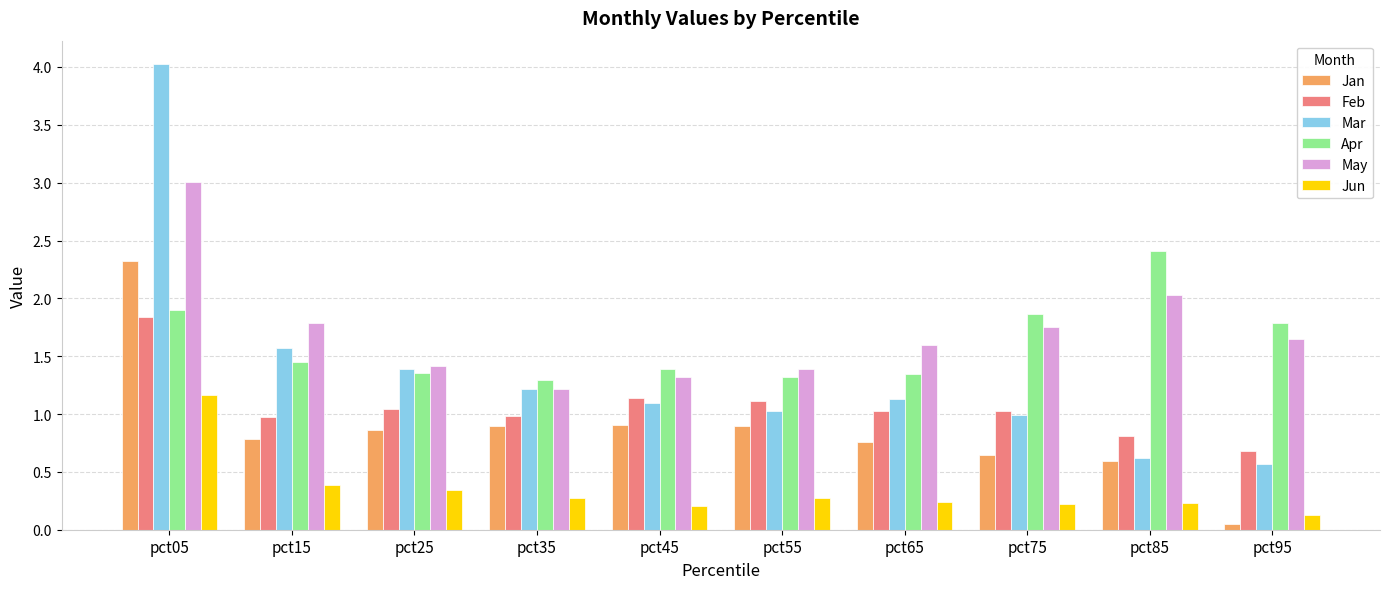

What is the total value across all series at pct45?

6.1